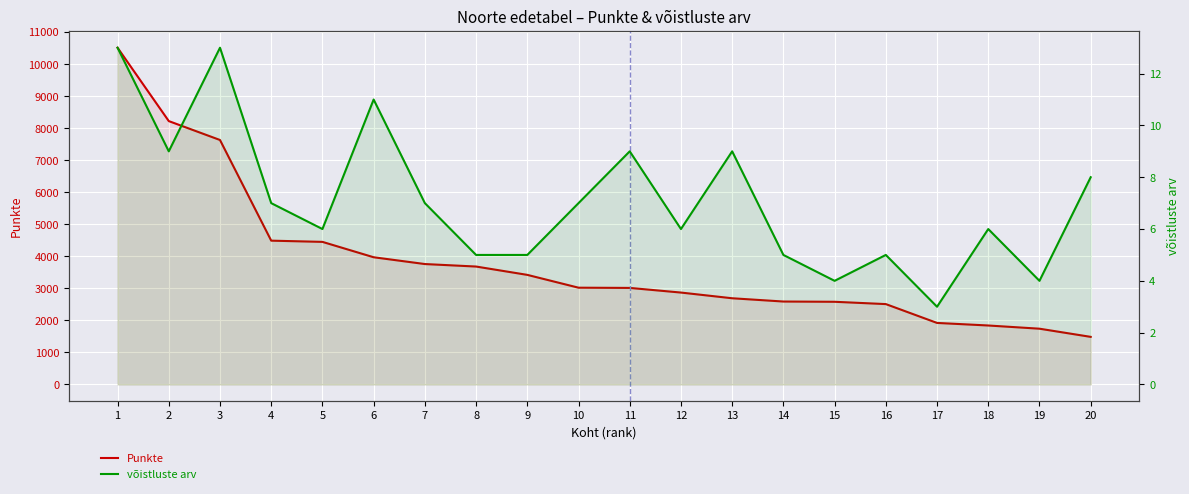

True or false: võistluste arv and Punkte intersect in this chart.

False